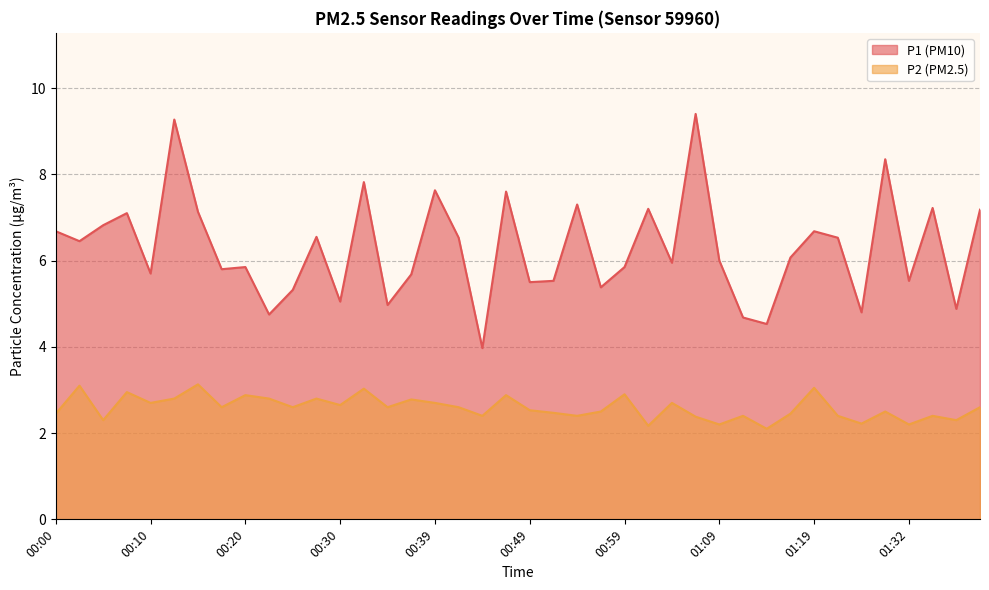

Between 01:19 and 00:03, which is larger?

01:19